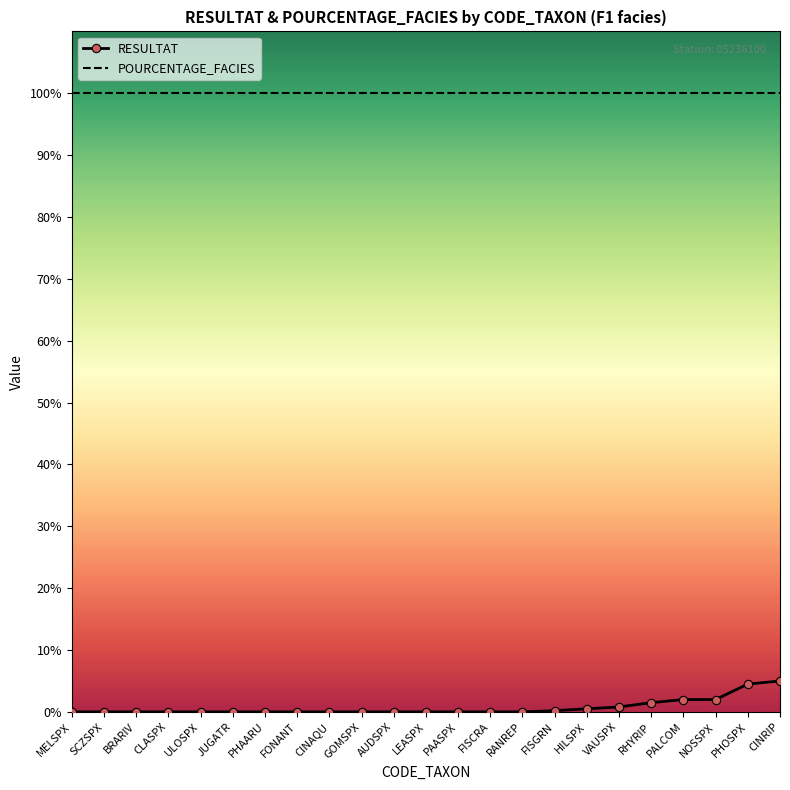

What is the maximum value shown in the chart?

100.0